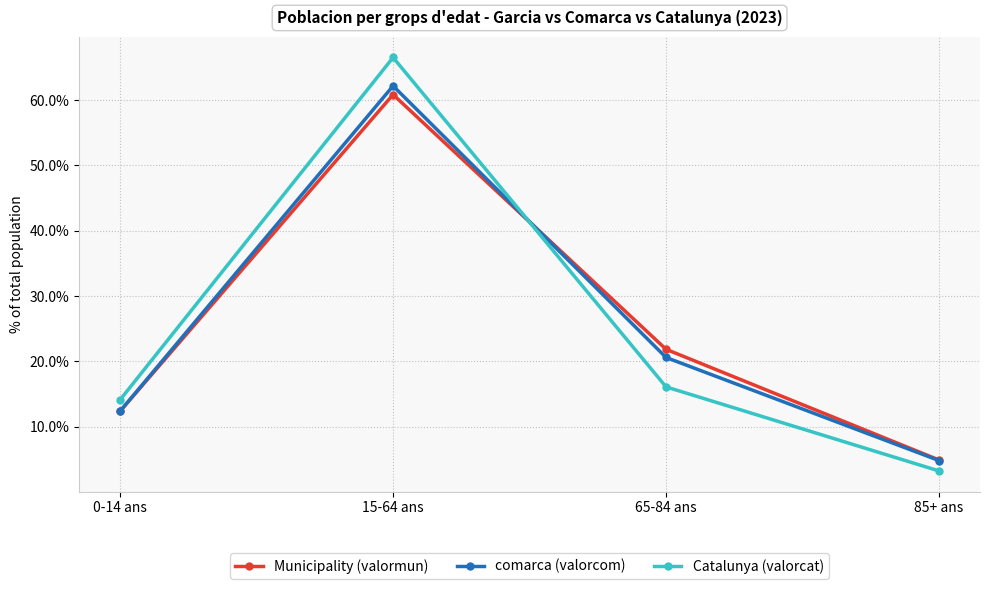

At which label does comarca (valorcom) reach its minimum?

85+ ans